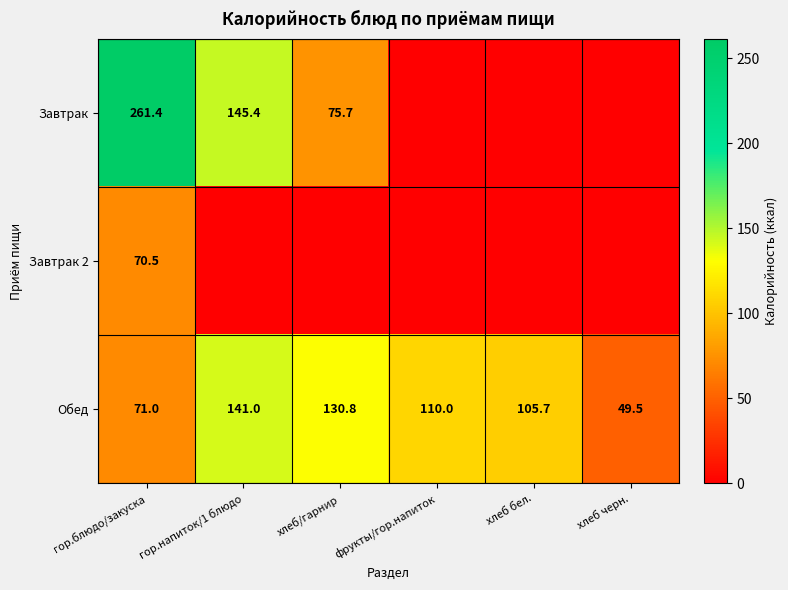

What is the spread (max minus min) of values at гор.блюдо/закуска?

190.9